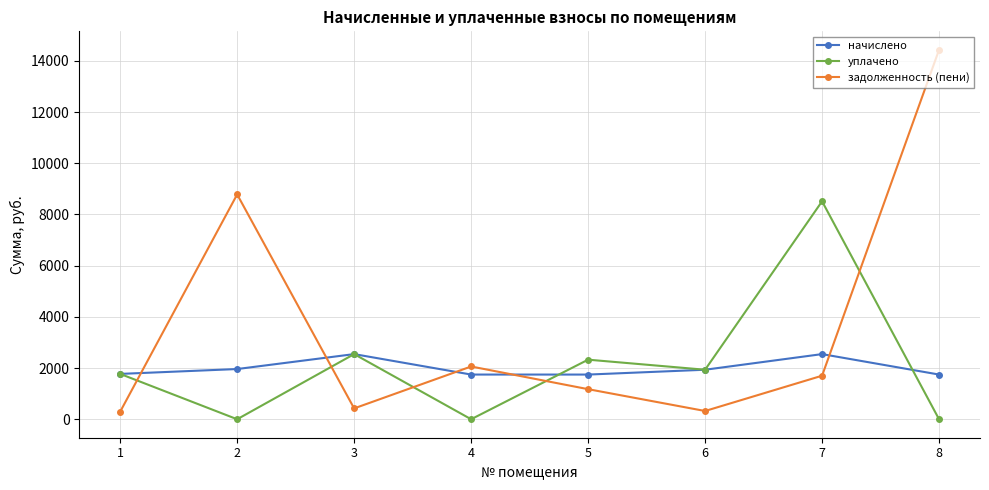

In задолженность (пени), how many points are higher than both neighbors (excluding endpoints)?

2